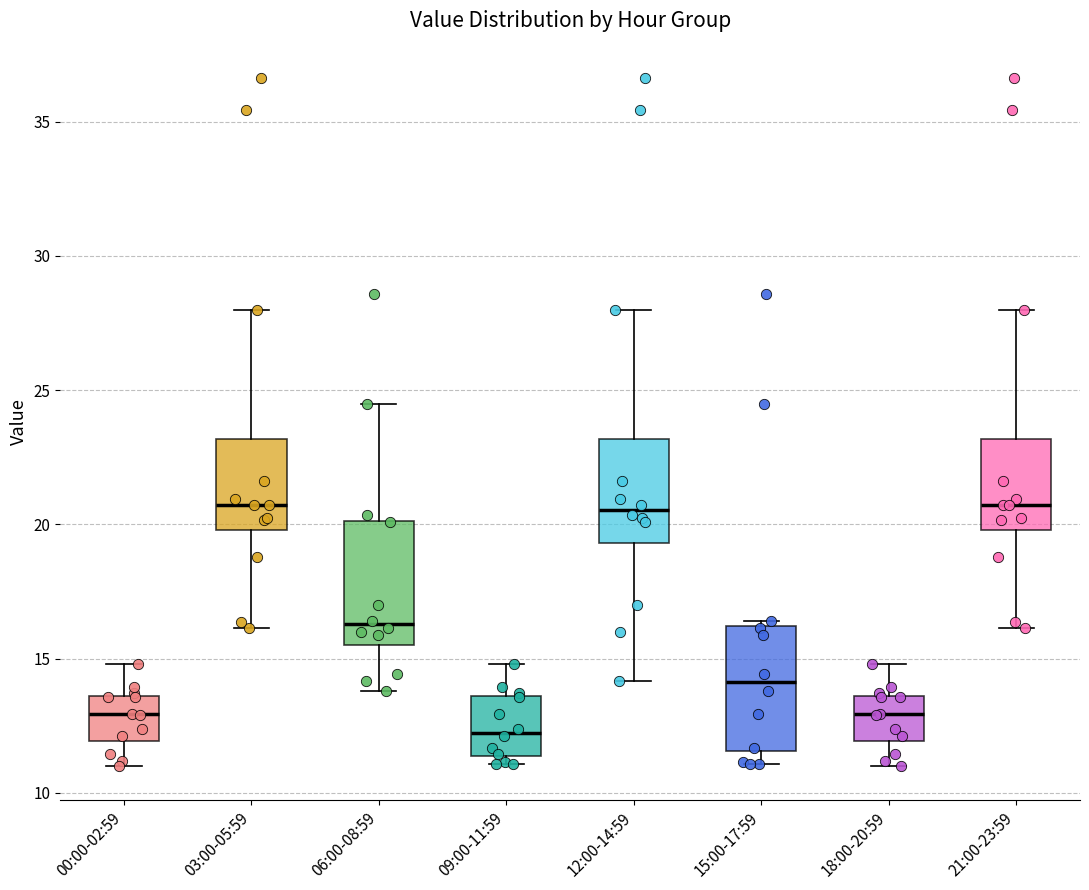

Which box has the lowest median line?

09:00-11:59